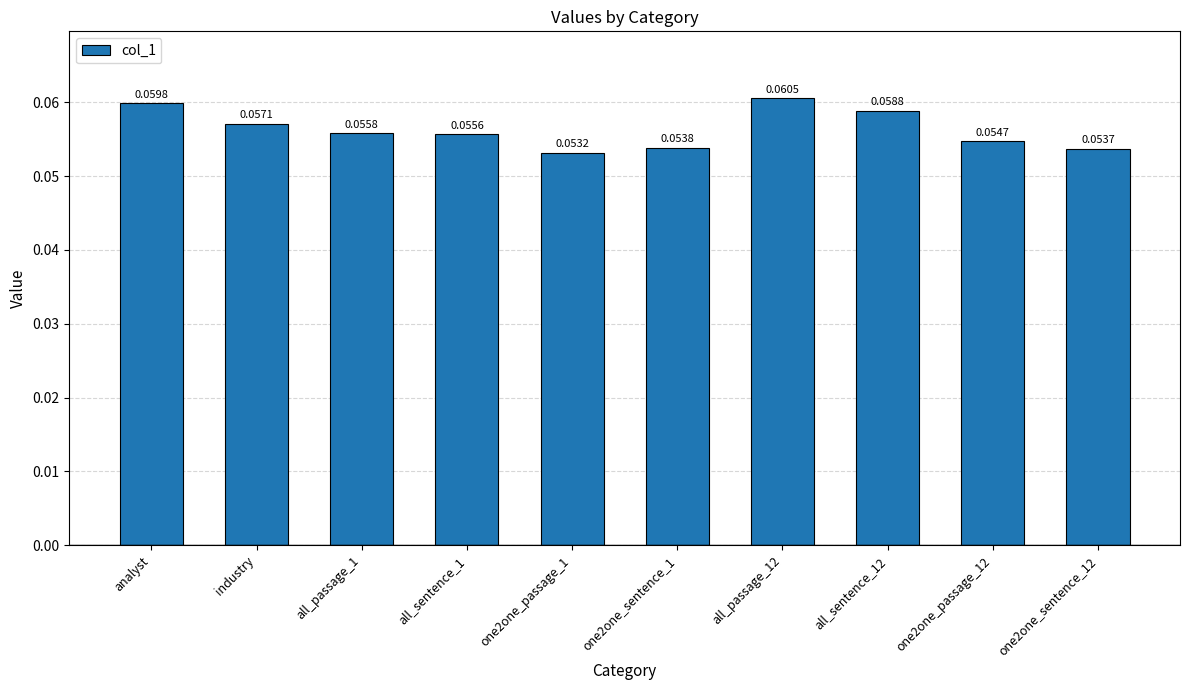

What is the sum of all values?

0.6